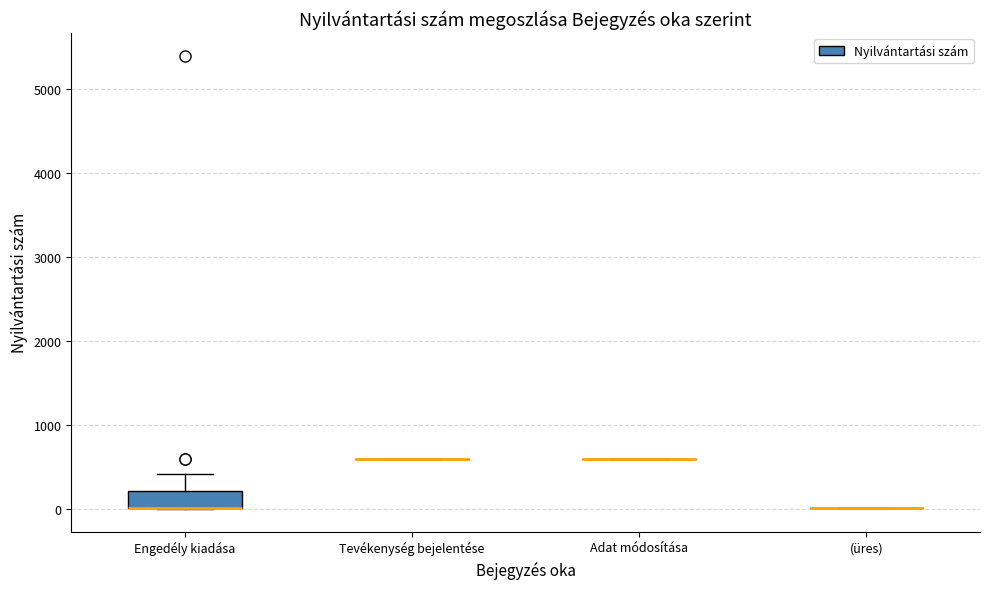

What is the sum of all values?

8396